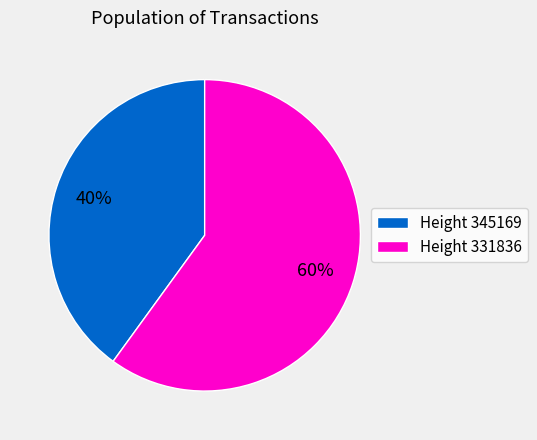

To the nearest percent, what is the combined percentage of Height 331836 and Height 345169?

100%